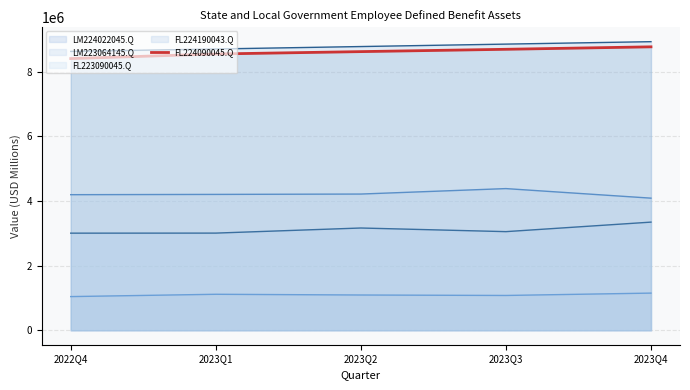

At which label does the data first exceed 8625796?

2023Q3